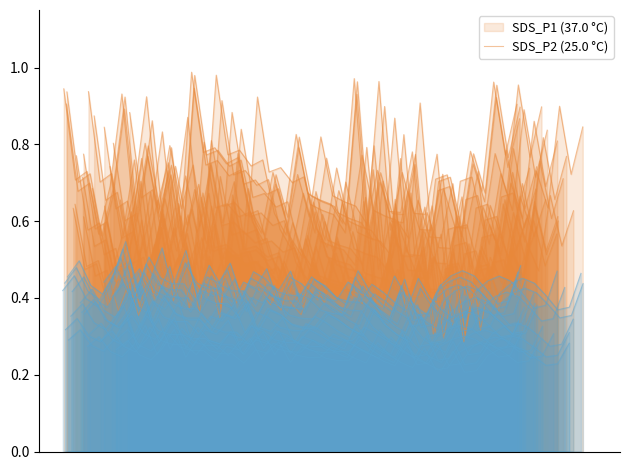

What is the maximum value shown in the chart?

1.0